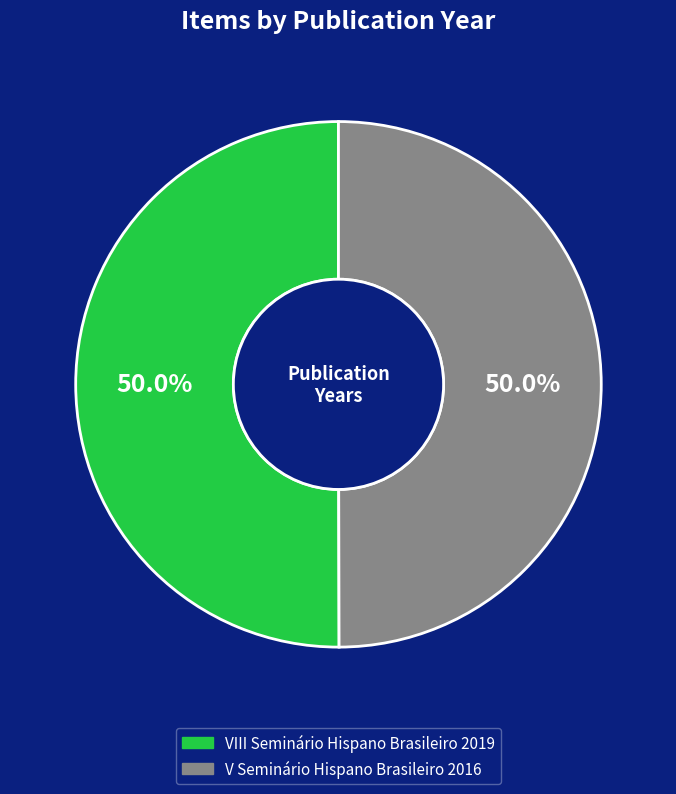

What percentage do V Seminário Hispano Brasileiro 2016 and VIII Seminário Hispano Brasileiro 2019 together represent?

100.0%